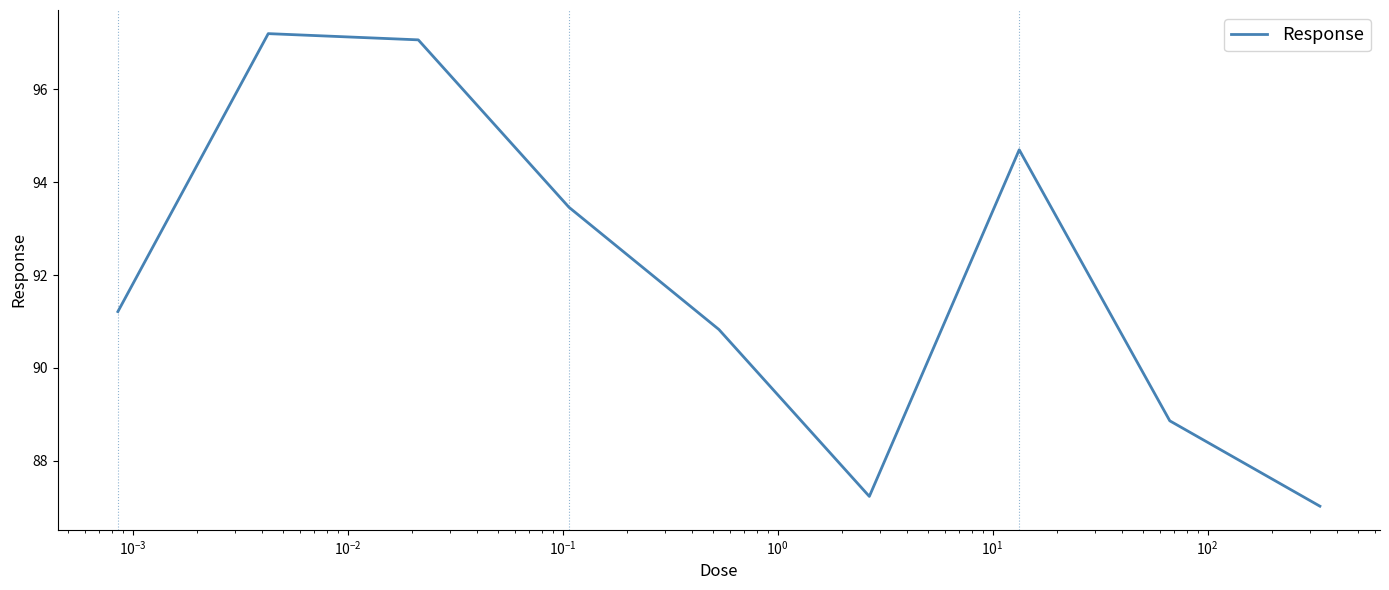

What is the difference between the maximum and second lowest values?

10.0